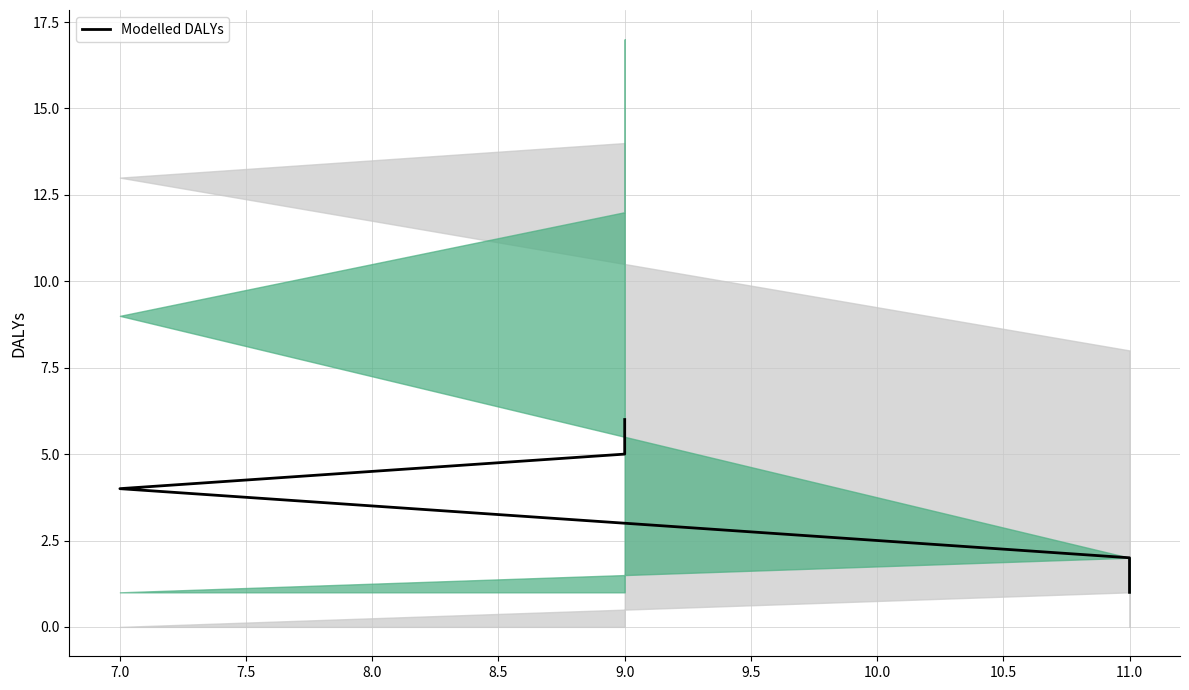

How many lines are shown in the chart?

1